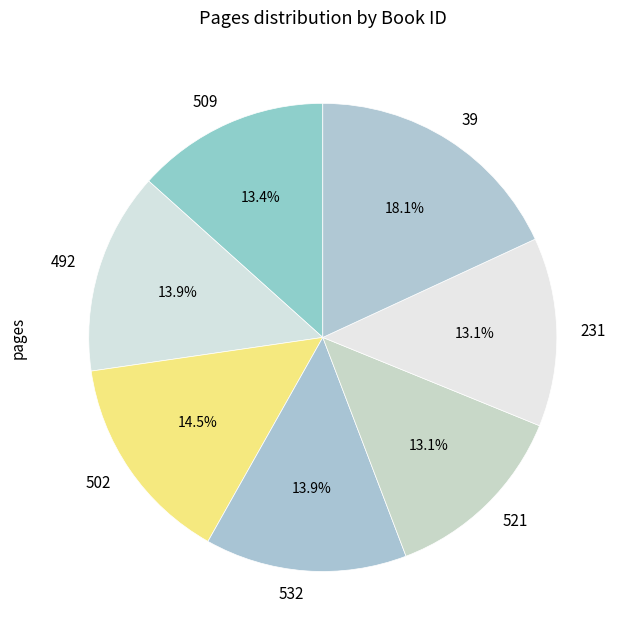

True or false: 39 accounts for 18% of the total.

True